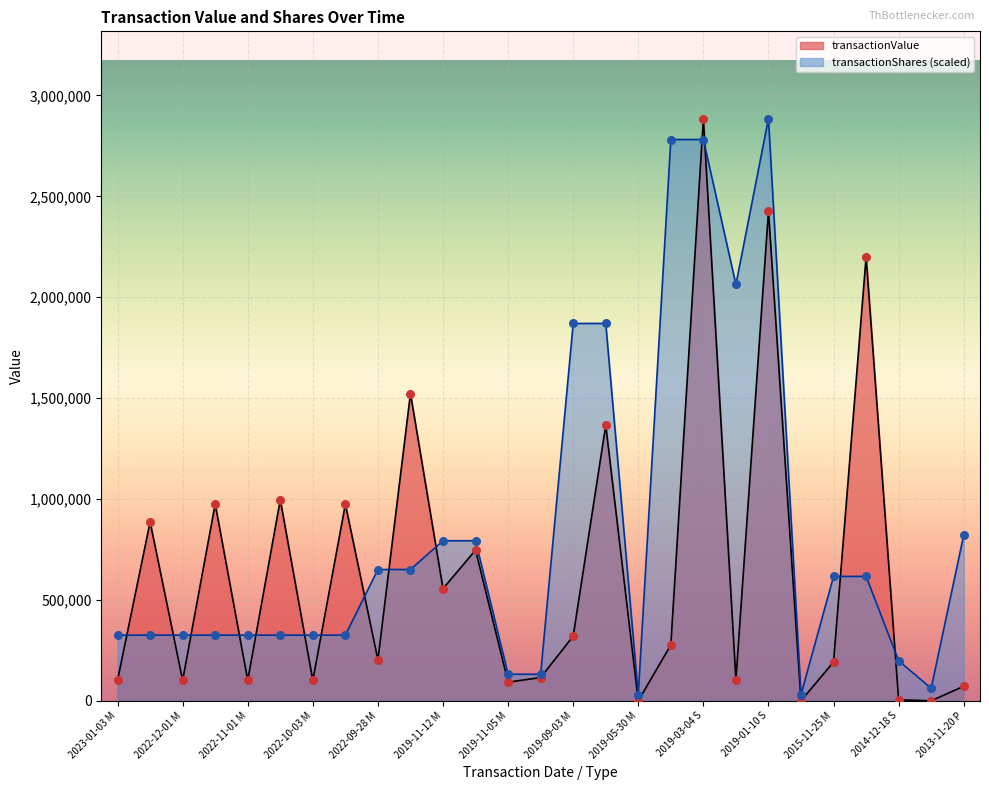

What is the total value across all series at 2019-09-03 M?

2190241.5